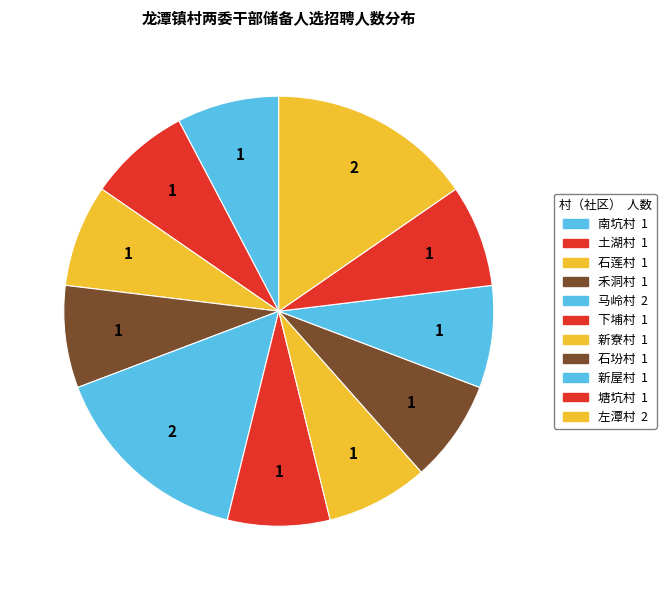

Count the number of slices in the pie.

11